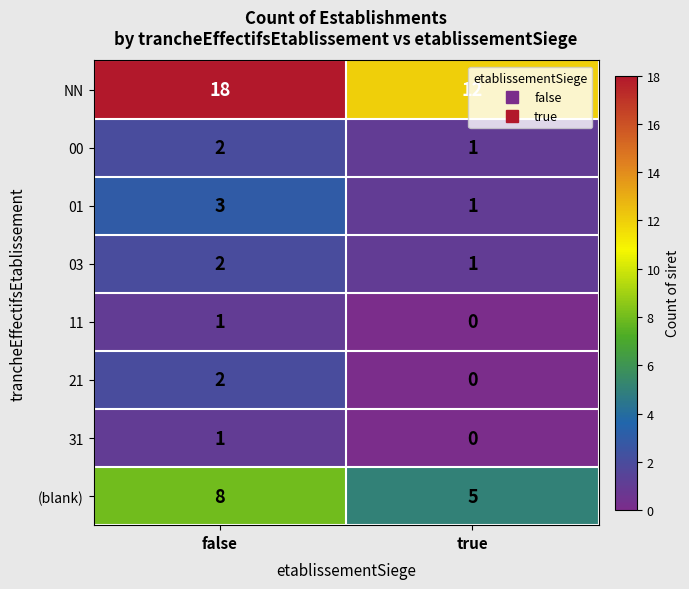

What is the total value across all series at false?

37